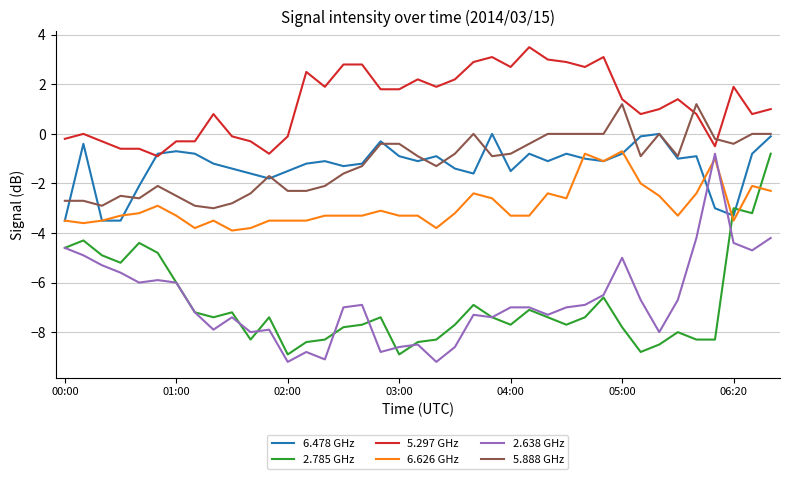

What is the highest value of the 6.626 GHz series?

-0.7